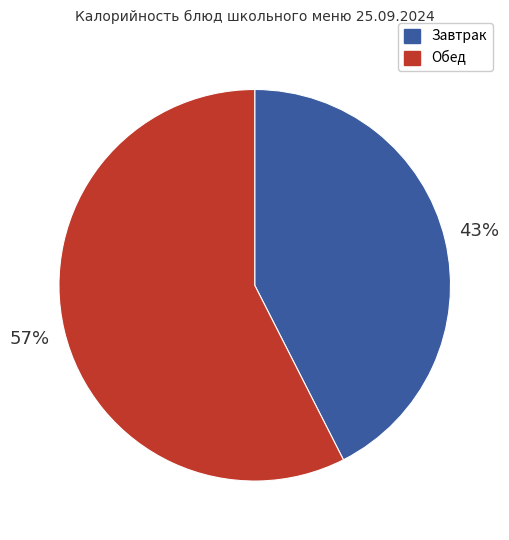

To the nearest percent, what is the average slice percentage?

50%